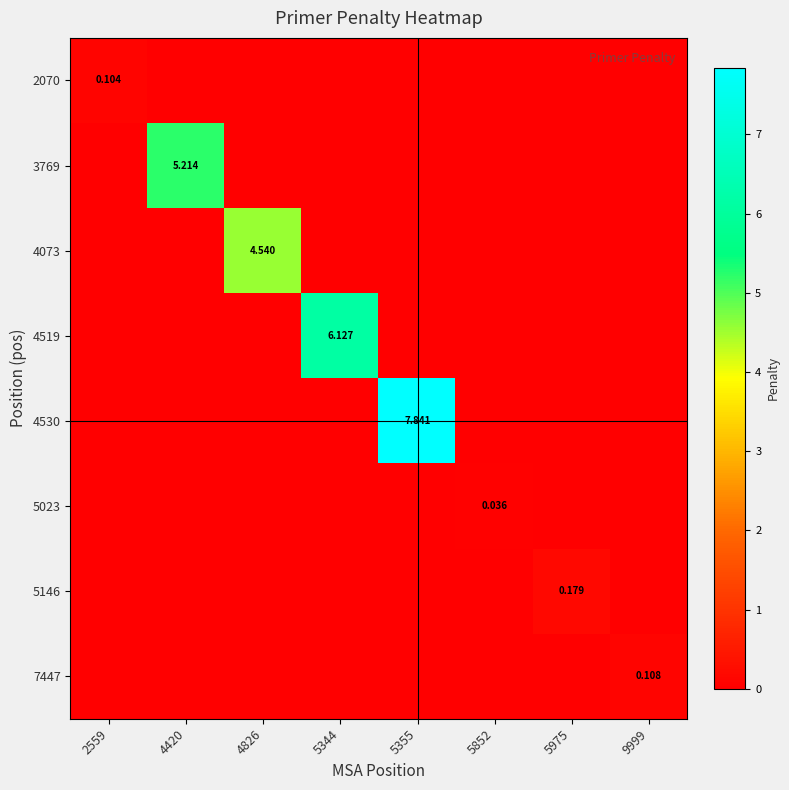

Count the number of categories in the chart.

8